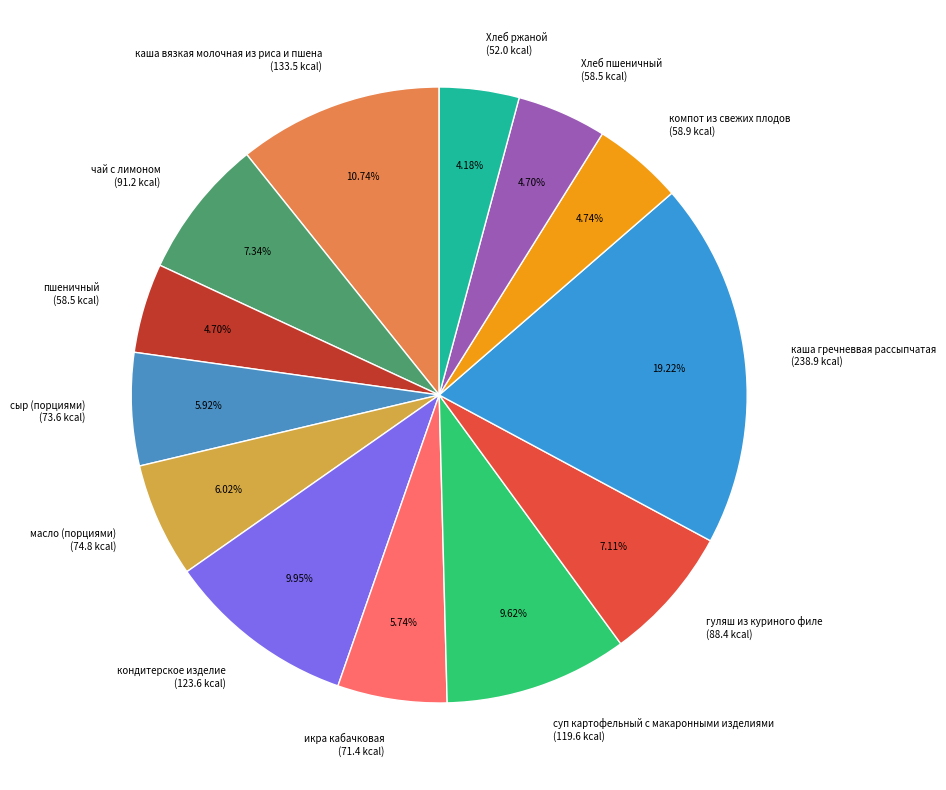

To the nearest percent, what portion does Хлеб ржаной represent?

4%